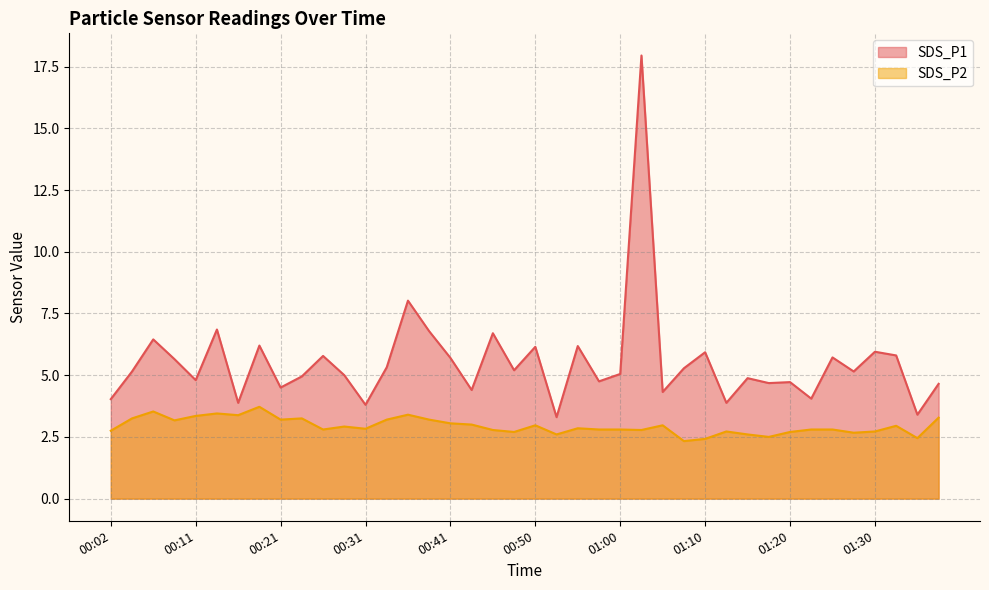

What is the difference between the maximum and second lowest values in the SDS_P1 series?

14.5